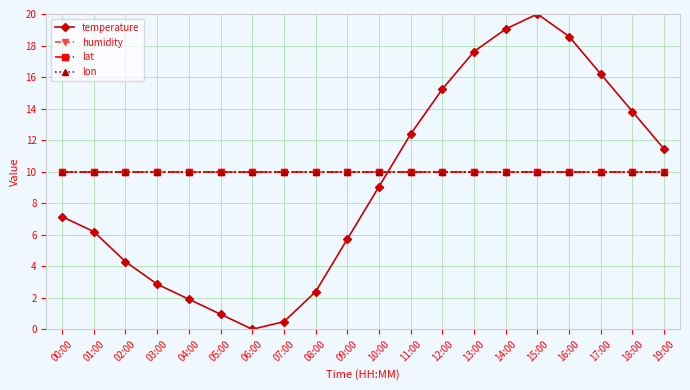

Is this an area chart (filled region under the line)?

No